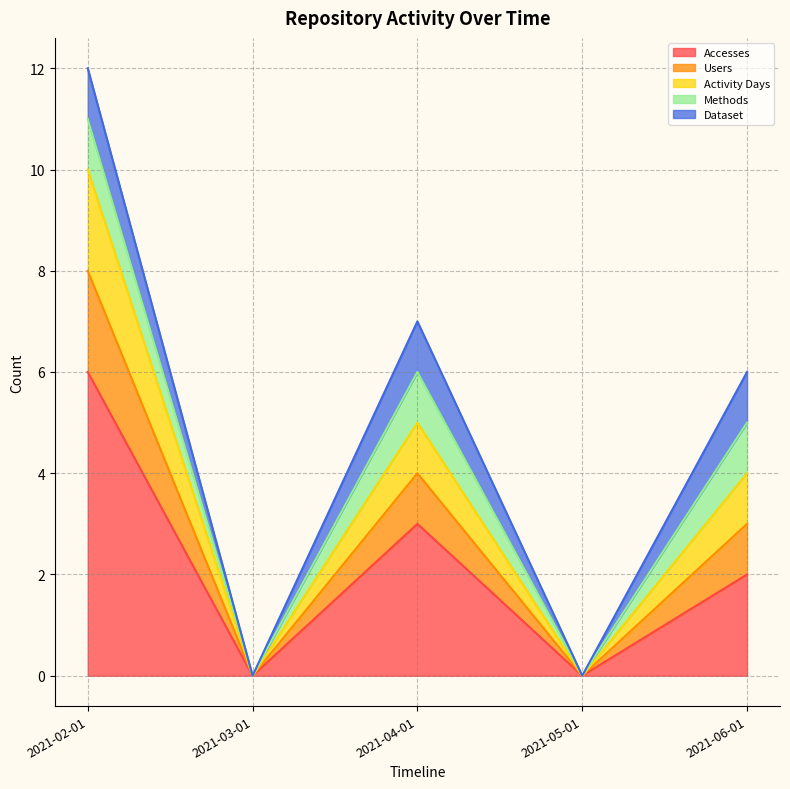

How many lines are shown in the chart?

5